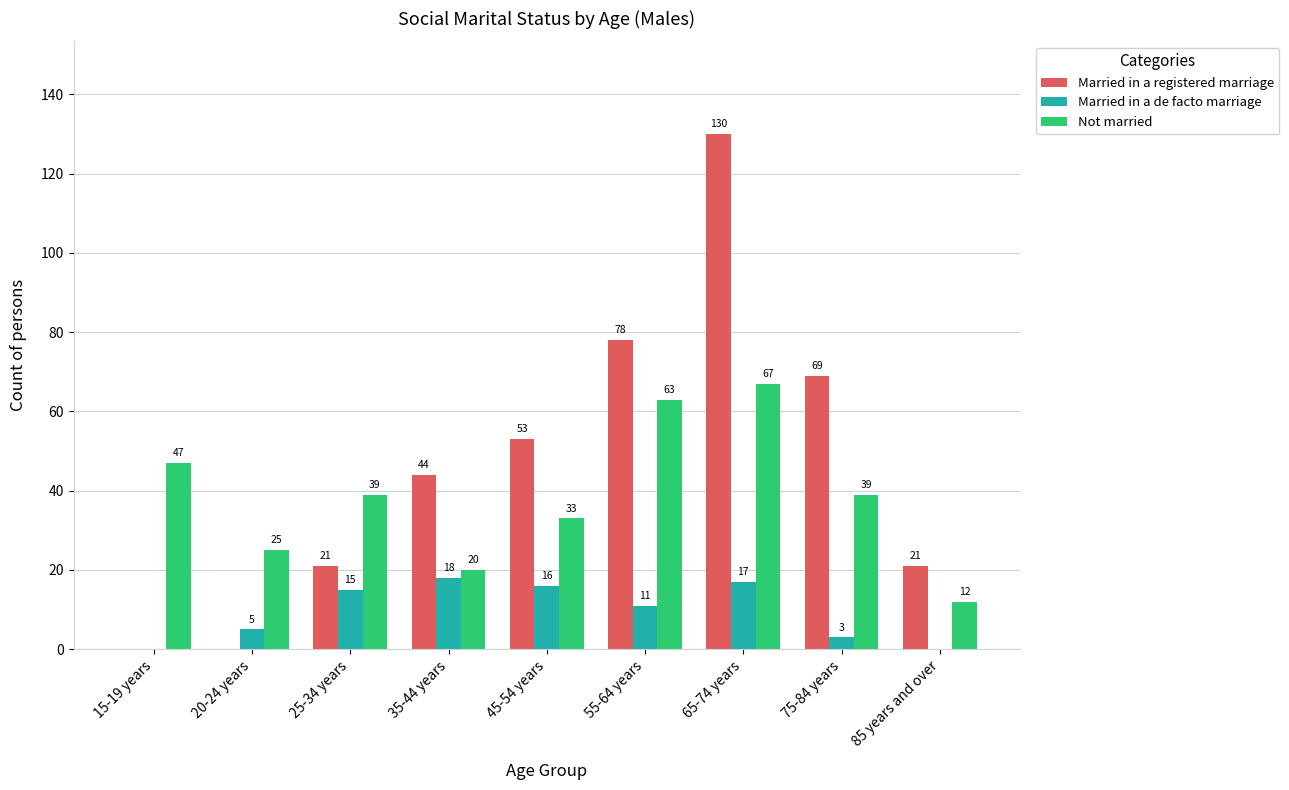

Which series has the largest total across all categories?

Married in a registered marriage